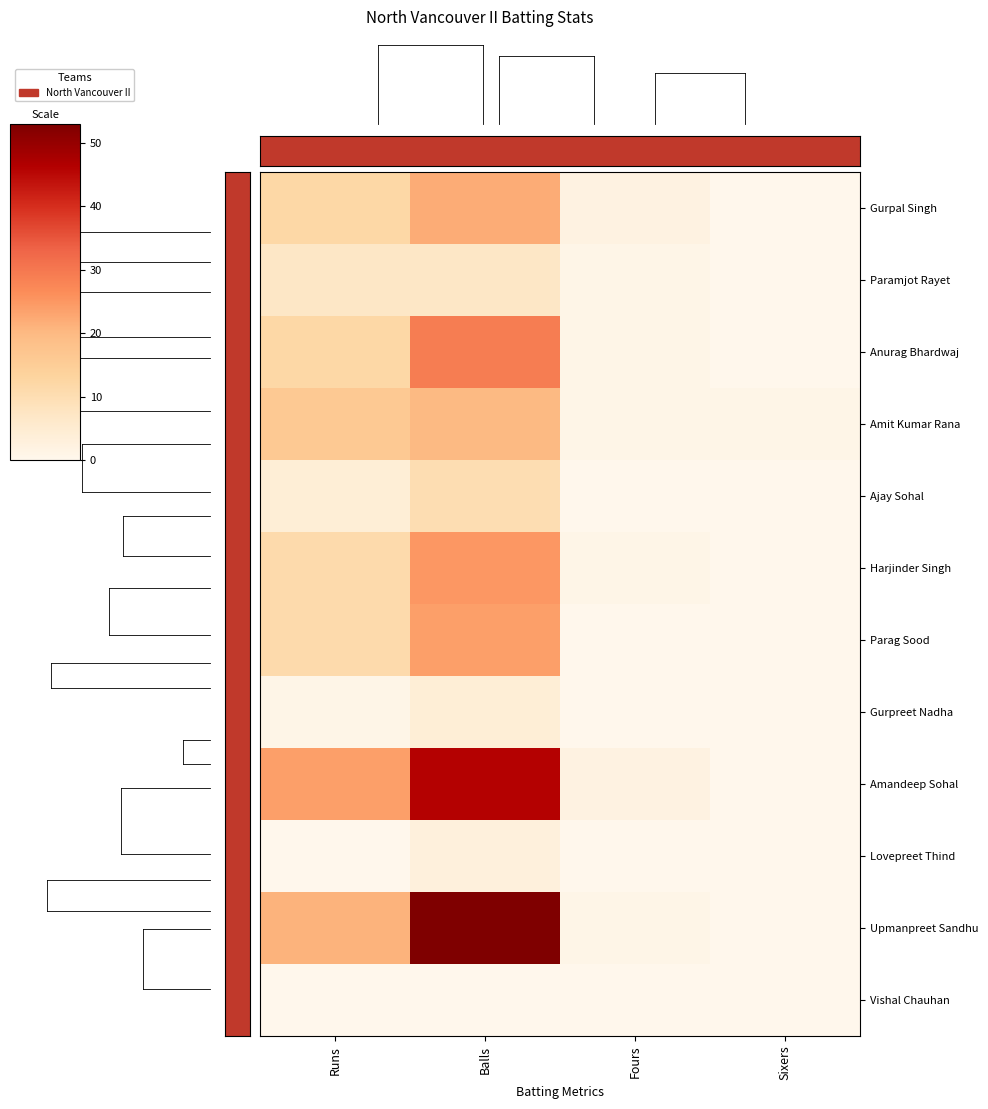

At how many categories does at least one series exceed 21?

2